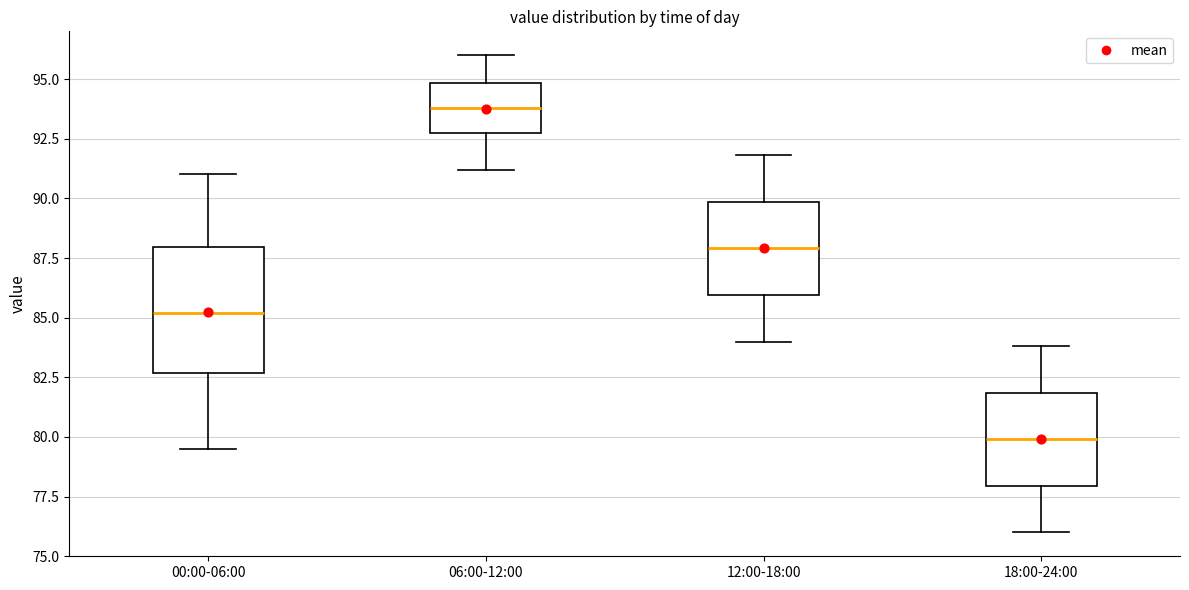

Which box has the highest median line?

06:00-12:00